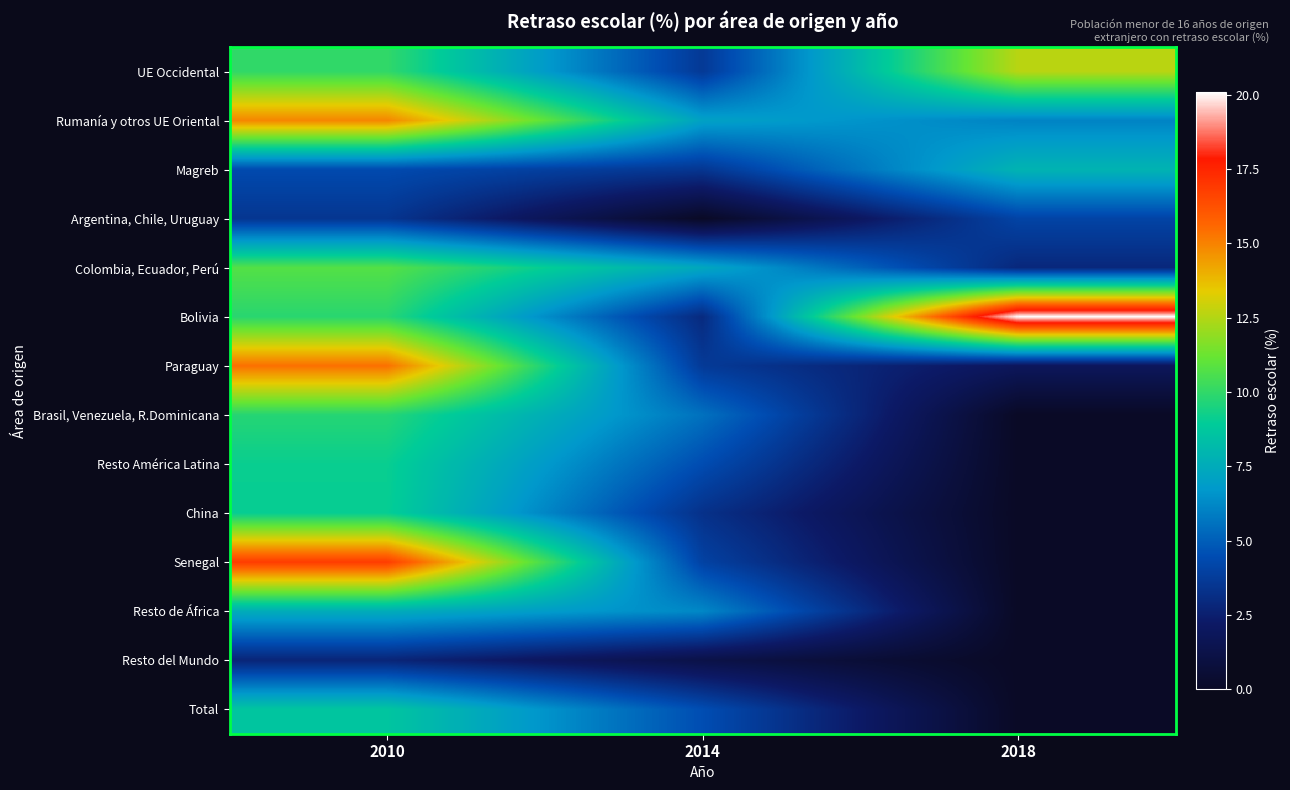

At which category is the sum across all series the highest?

2010